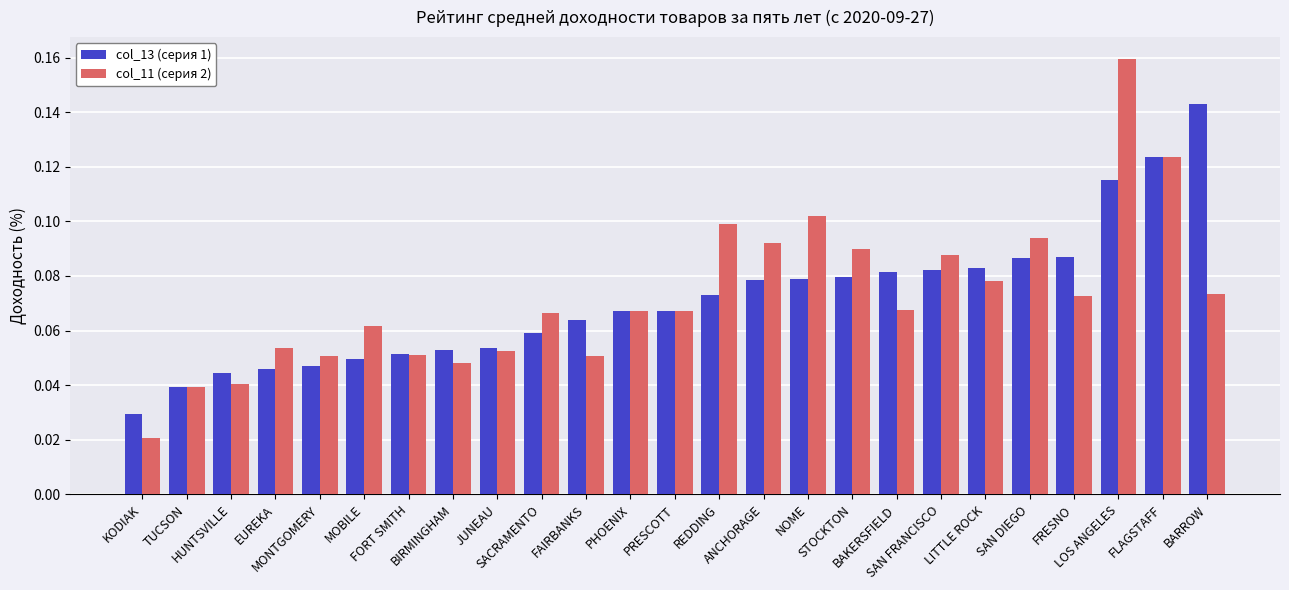

What is the sum of all col_13 (серия 1) values?

1.8